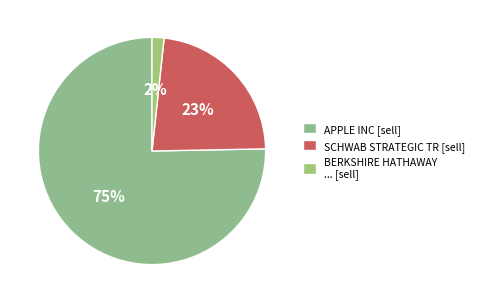

How many slices are in this pie chart?

3